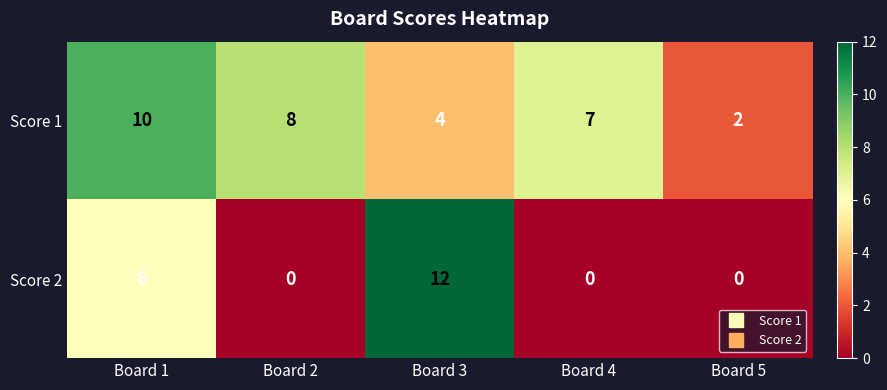

Which label corresponds to the largest value in the chart?

Board 3